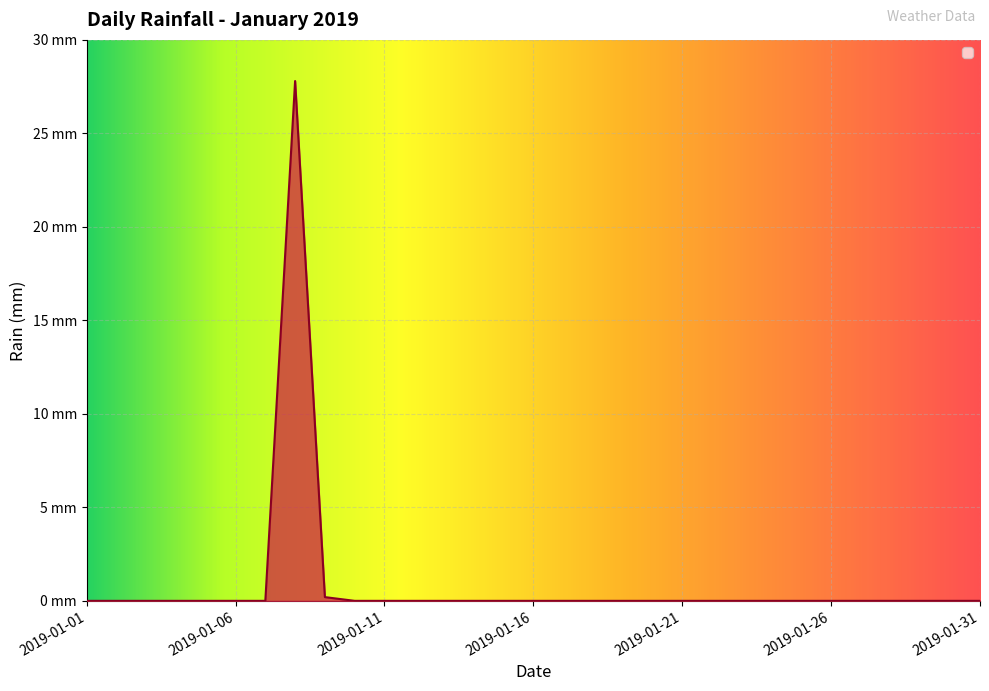

Reading left to right, extract all data points from this chart.

2019-01-01=0.0	2019-01-02=0.0	2019-01-03=0.0	2019-01-04=0.0	2019-01-05=0.0	2019-01-06=0.0	2019-01-07=0.0	2019-01-08=27.8	2019-01-09=0.2	2019-01-10=0.0	2019-01-11=0.0	2019-01-12=0.0	2019-01-13=0.0	2019-01-14=0.0	2019-01-15=0.0	2019-01-16=0.0	2019-01-17=0.0	2019-01-18=0.0	2019-01-19=0.0	2019-01-20=0.0	2019-01-21=0.0	2019-01-22=0.0	2019-01-23=0.0	2019-01-24=0.0	2019-01-25=0.0	2019-01-26=0.0	2019-01-27=0.0	2019-01-28=0.0	2019-01-29=0.0	2019-01-30=0.0	2019-01-31=0.0